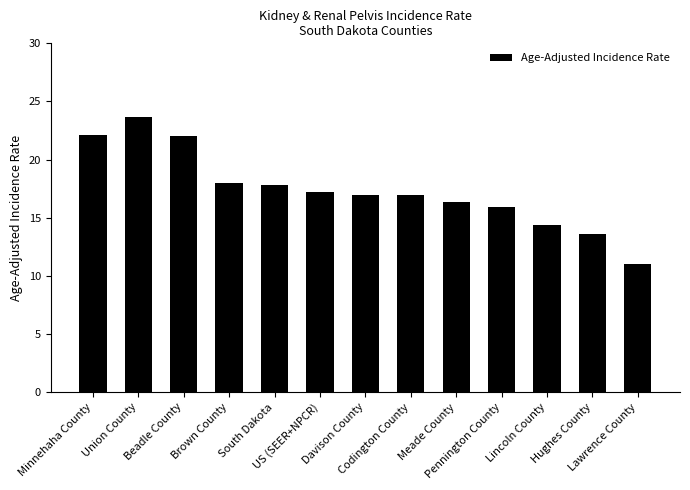

What is the sum of the values at Codington County and Lincoln County?

31.4